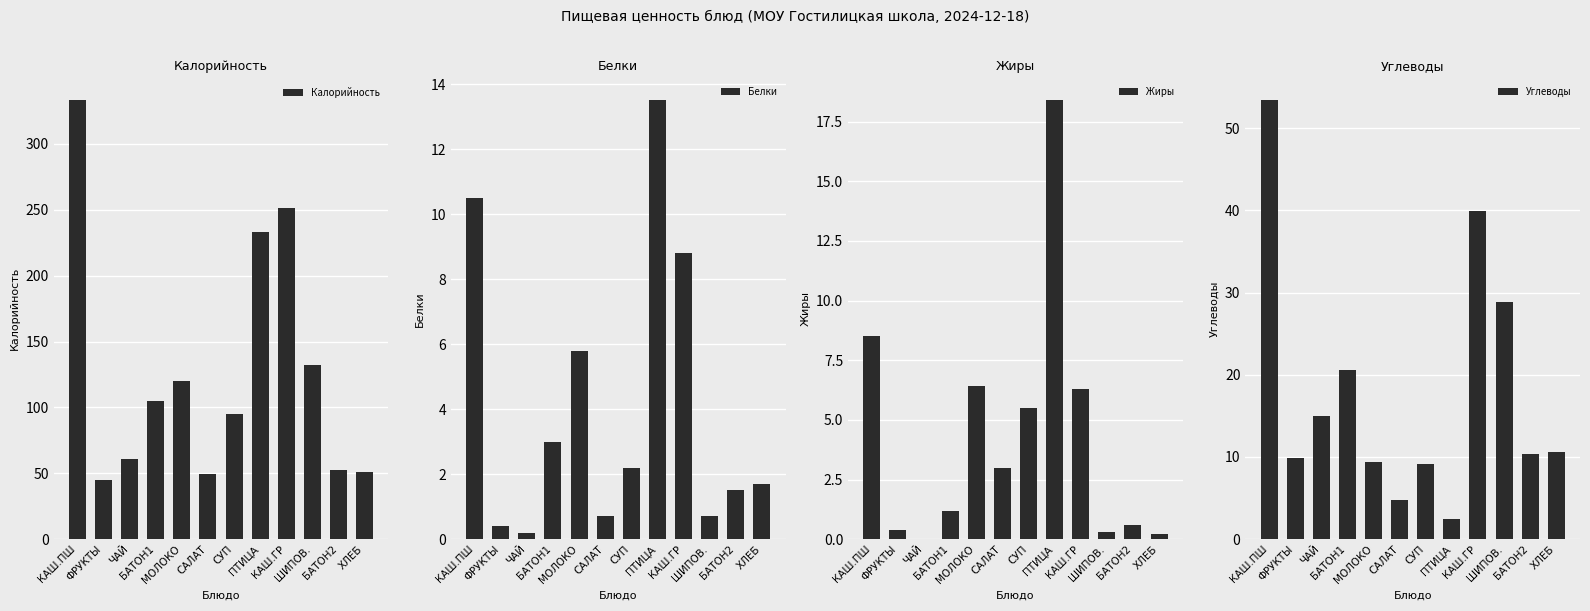

What is the maximum value for Углеводы?

53.4